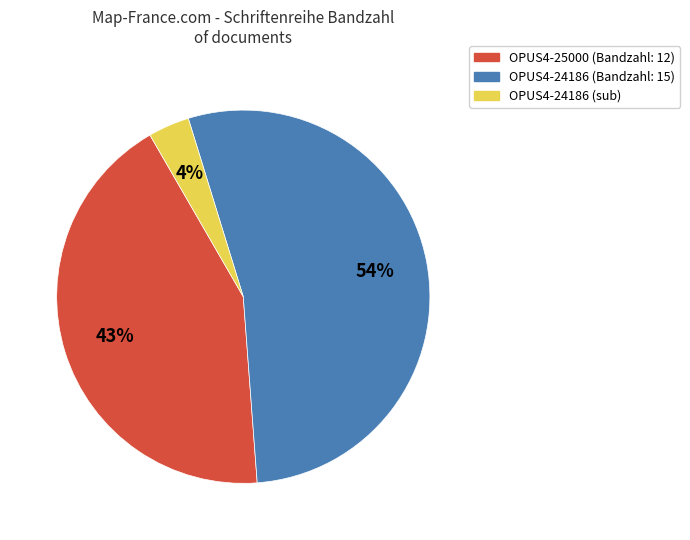

Is there a majority slice in this chart?

Yes